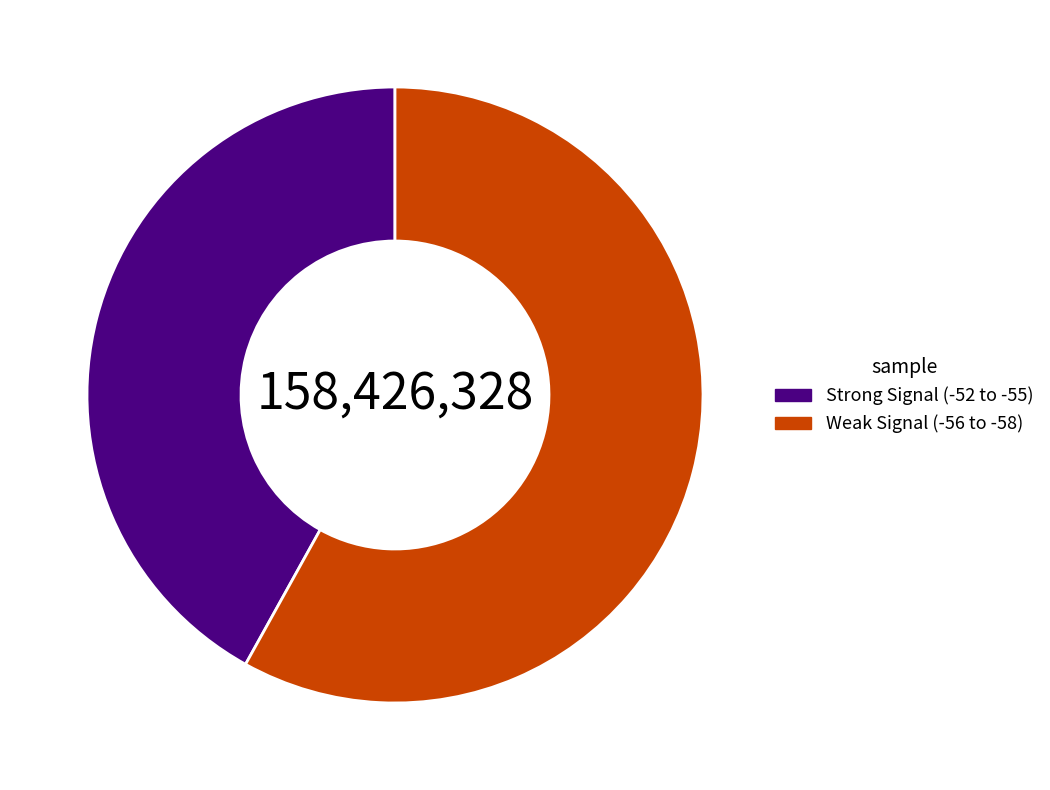

Is Weak Signal (-56 to -58) the majority of the pie?

Yes